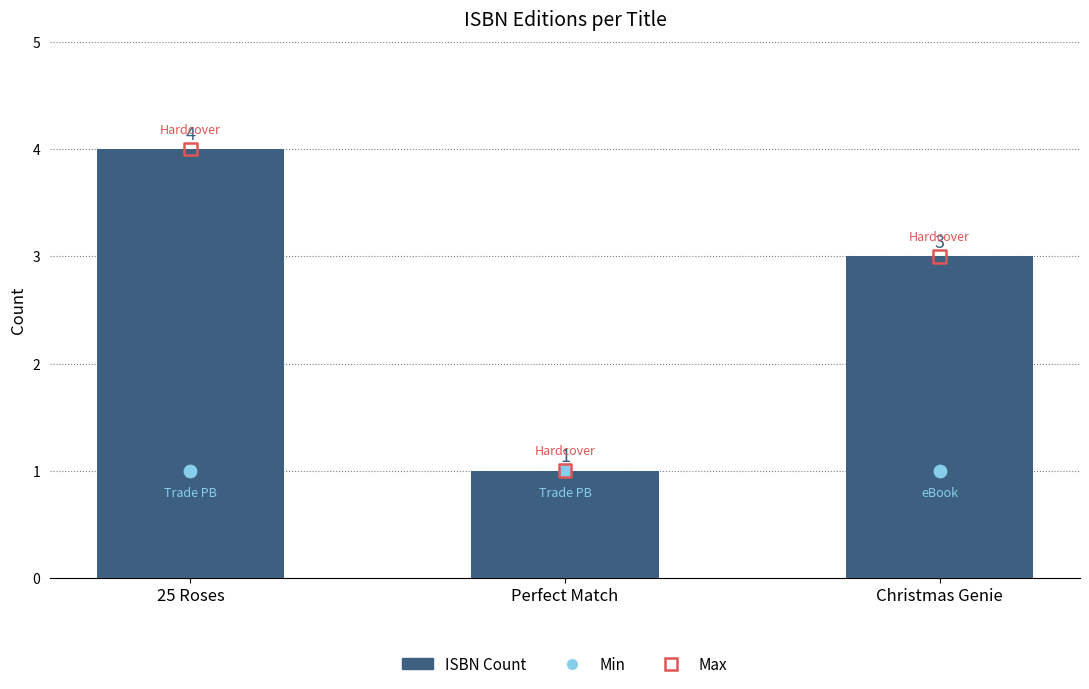

Is the value of ISBN Count (Mean) at Perfect Match greater than the value of Max at Perfect Match?

No